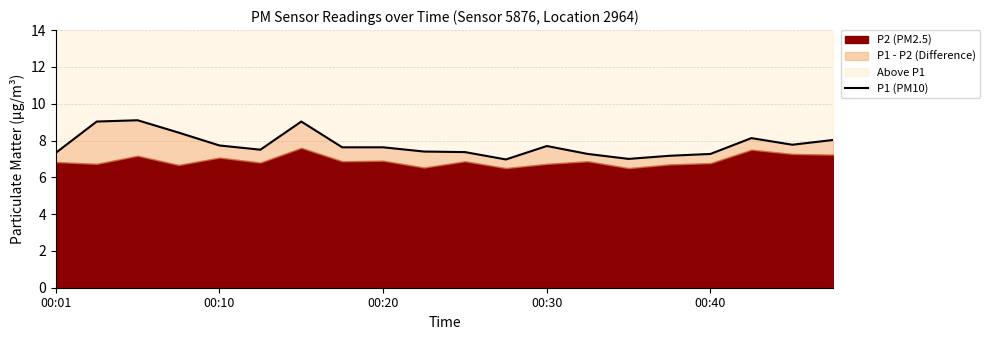

How many lines are shown in the chart?

1